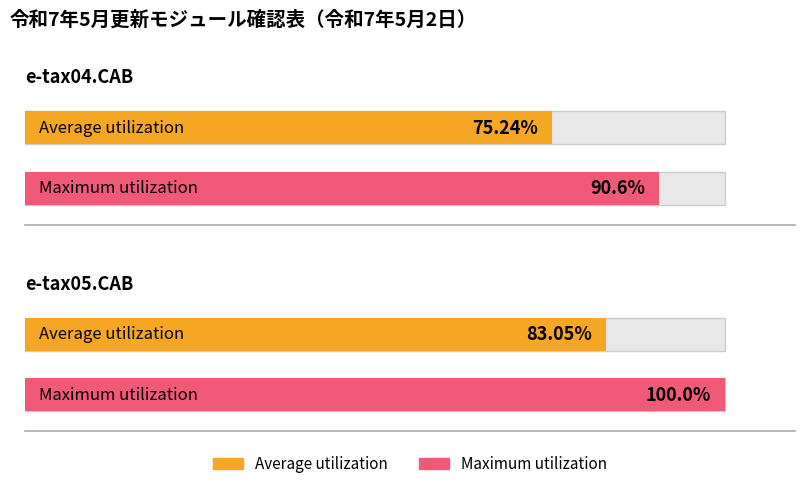

List the series in order of their overall mean, highest first.

Maximum utilization, Average utilization